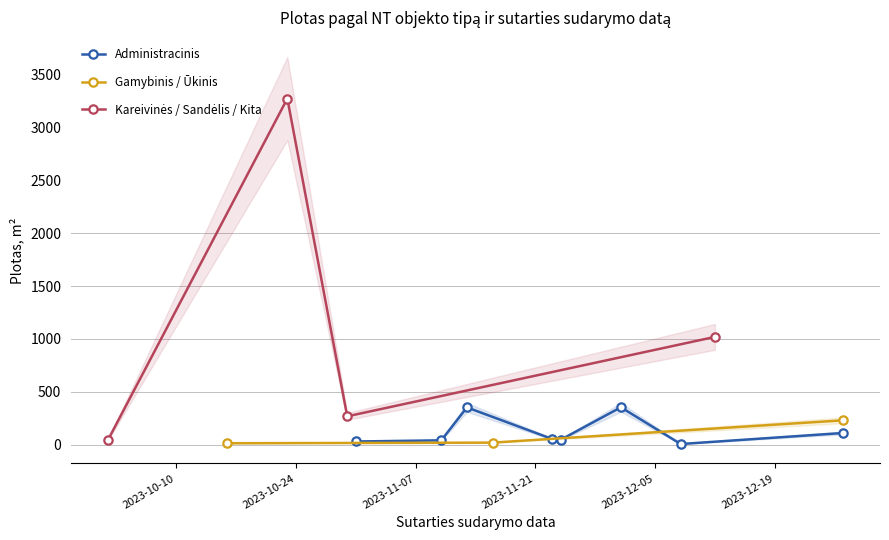

What is the lowest value of the Gamybinis / Ūkinis series?

12.8